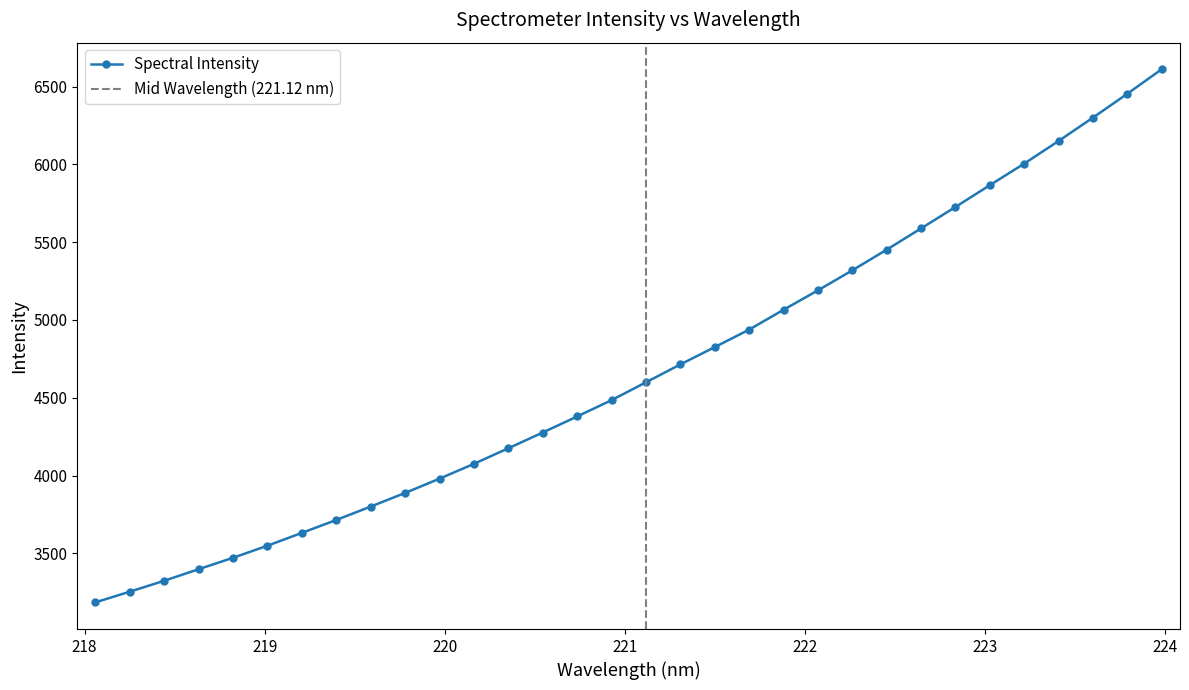

True or false: Spectral Intensity has more than 2 interior local peaks.

False